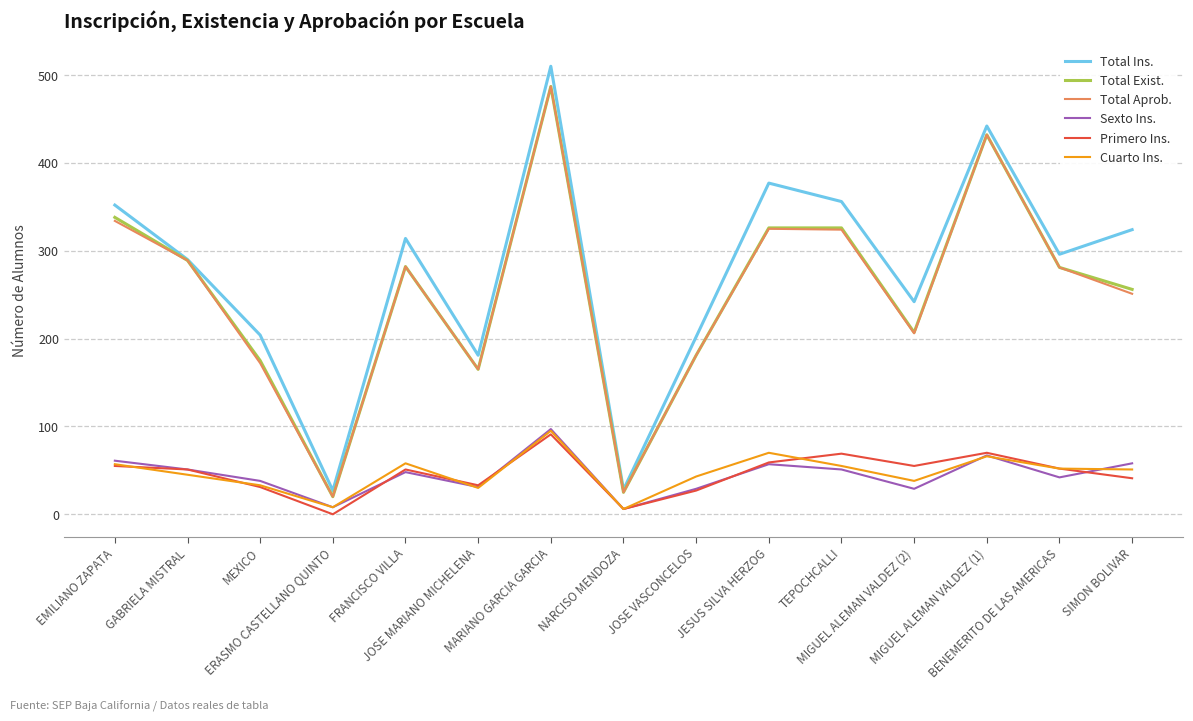

What is the sum of the Primero Ins. values at GABRIELA MISTRAL and JOSE VASCONCELOS?

78